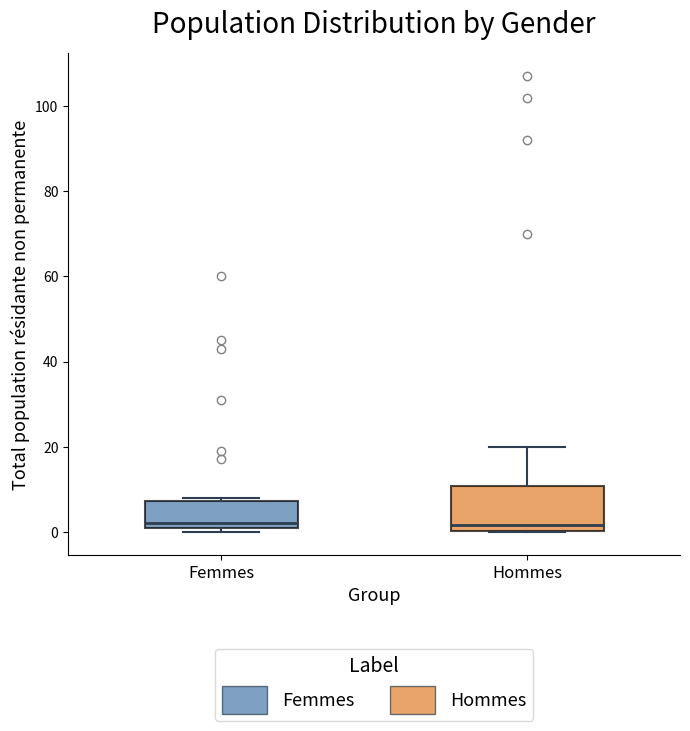

Where does the median line of the box for Hommes sit on the y-axis? The values are not printed on the chart, so give them approximately, as read against the axis.

2